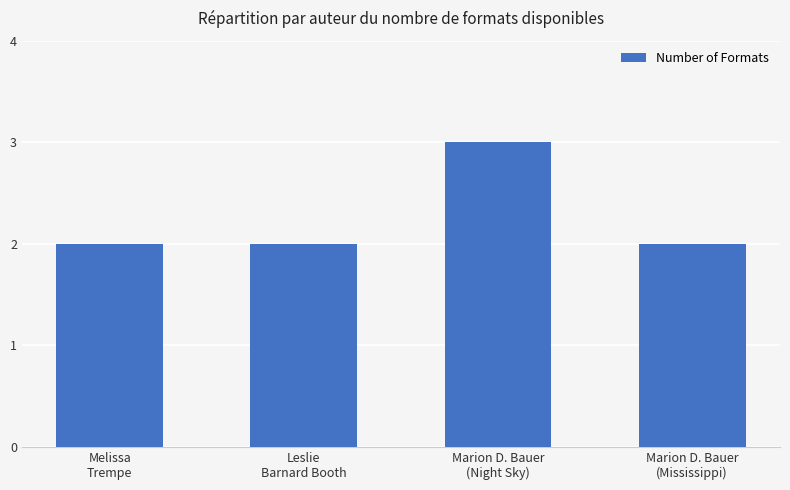

What is the greatest value displayed?

3